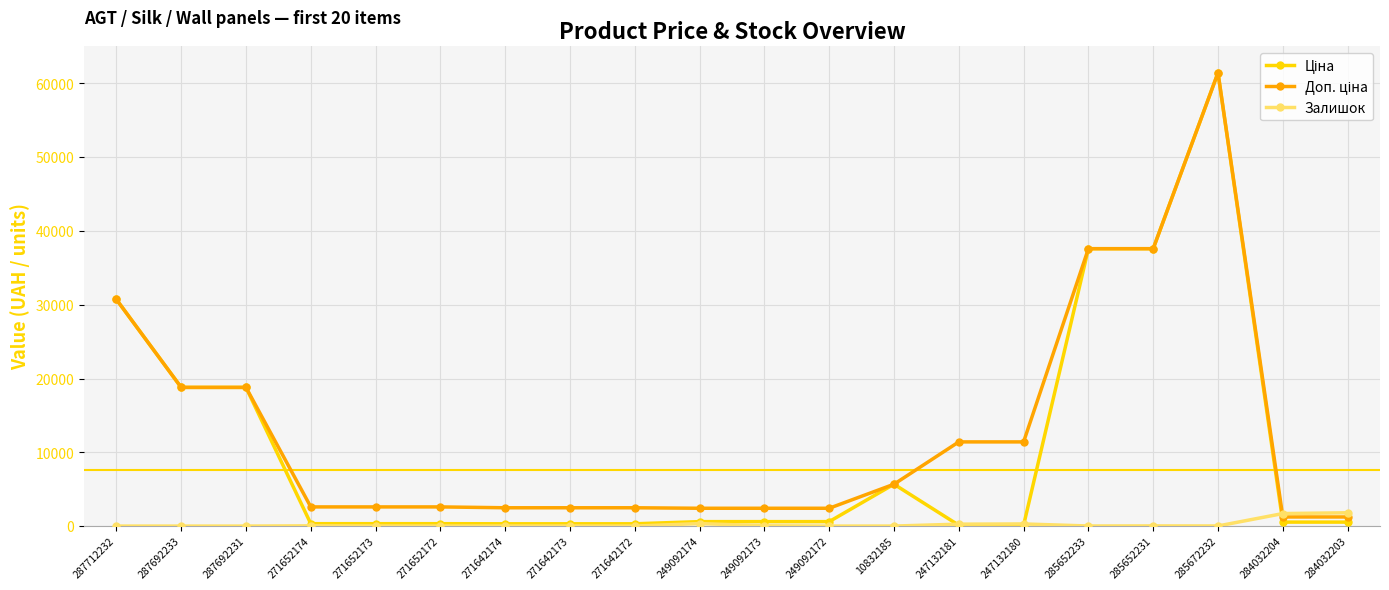

What is the label of the 5th point from the left?

271652173